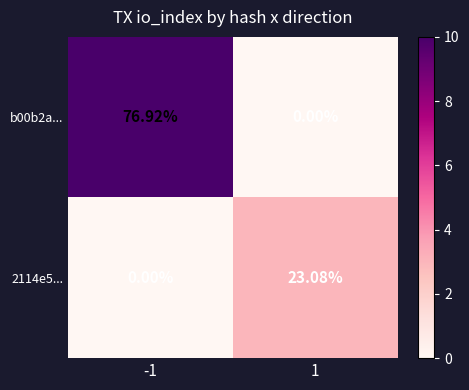

Is the value of b00b2a... at -1 greater than the value of 2114e5... at -1?

Yes